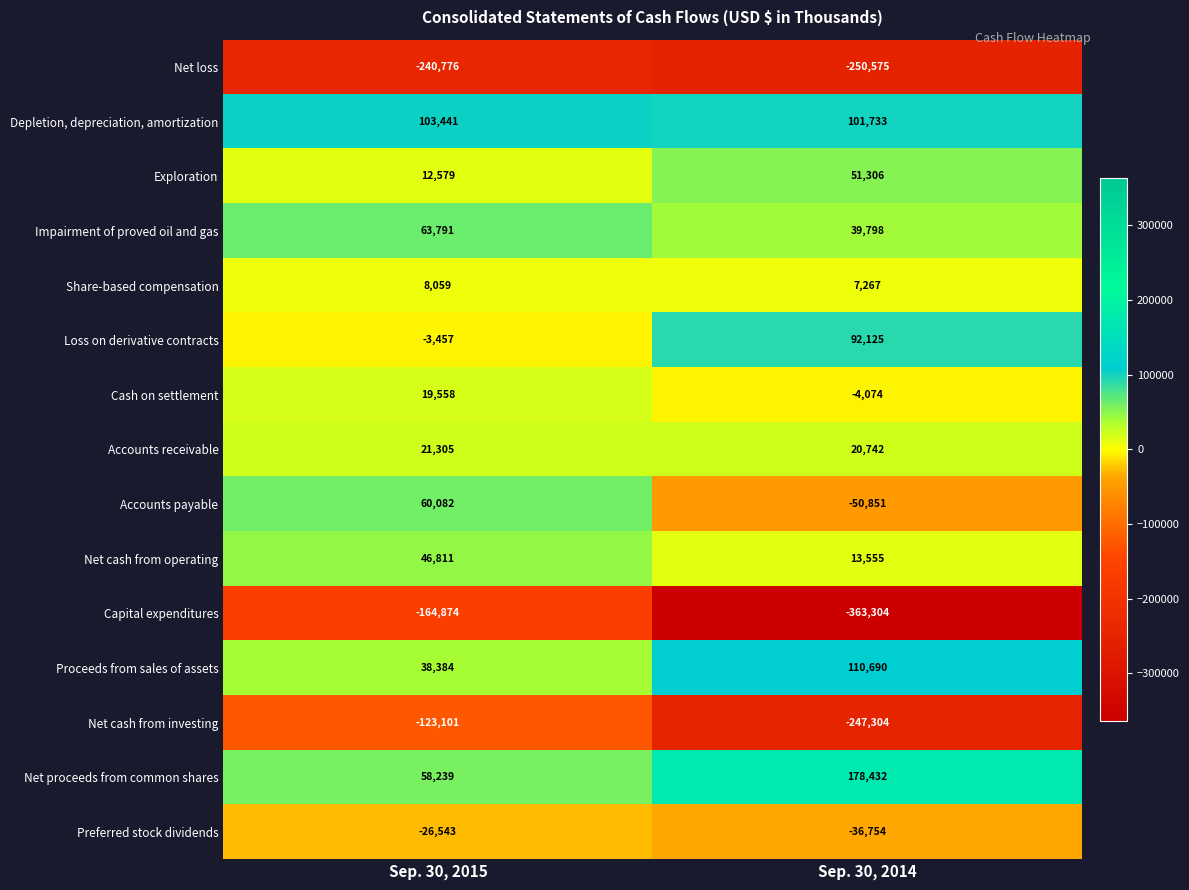

What is the sum of the Cash on settlement values at Sep. 30, 2014 and Sep. 30, 2015?

15484